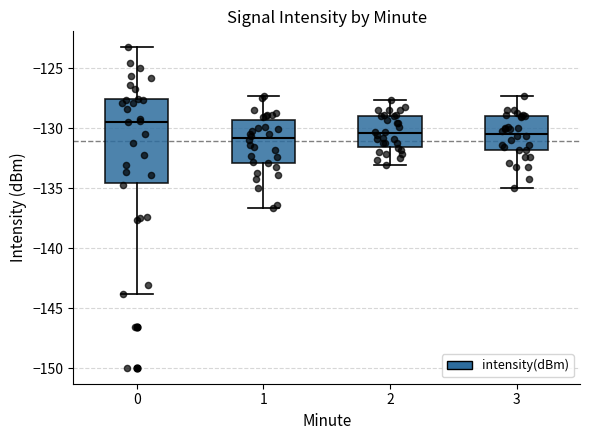

Reading left to right, transcribe this box plot: for each box, give where its median line is, the range the box spans, and where its two whiskers end, as read against the y-axis. The values are not printed on the chart, so give them approximately, as read against the axis.

0: median -129.5, box -134.5 to -127.5, whiskers -144.0 to -123.5
1: median -131.0, box -133.0 to -129.5, whiskers -136.5 to -127.5
2: median -130.5, box -131.5 to -129.0, whiskers -133.0 to -127.5
3: median -130.5, box -132.0 to -129.0, whiskers -135.0 to -127.5